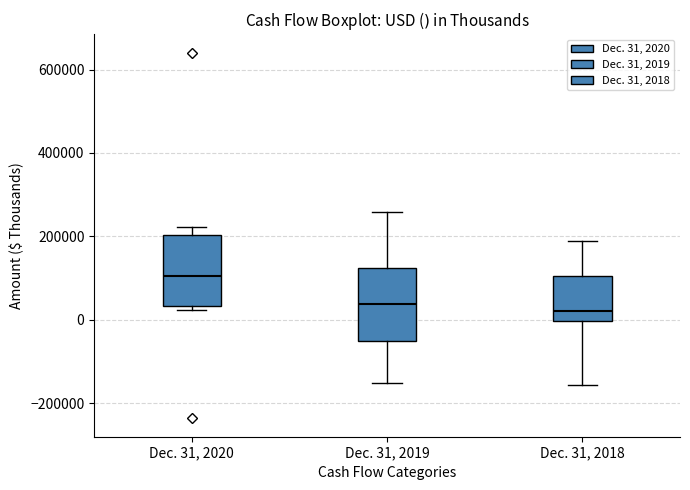

Reading left to right, transcribe this box plot: for each box, give where its median line is, the range the box spans, and where its two whiskers end, as read against the y-axis. The values are not printed on the chart, so give them approximately, as read against the axis.

Dec. 31, 2020: median 100000, box 40000 to 200000, whiskers 20000 to 220000
Dec. 31, 2019: median 40000, box -60000 to 120000, whiskers -160000 to 260000
Dec. 31, 2018: median 20000, box 0 to 100000, whiskers -160000 to 180000